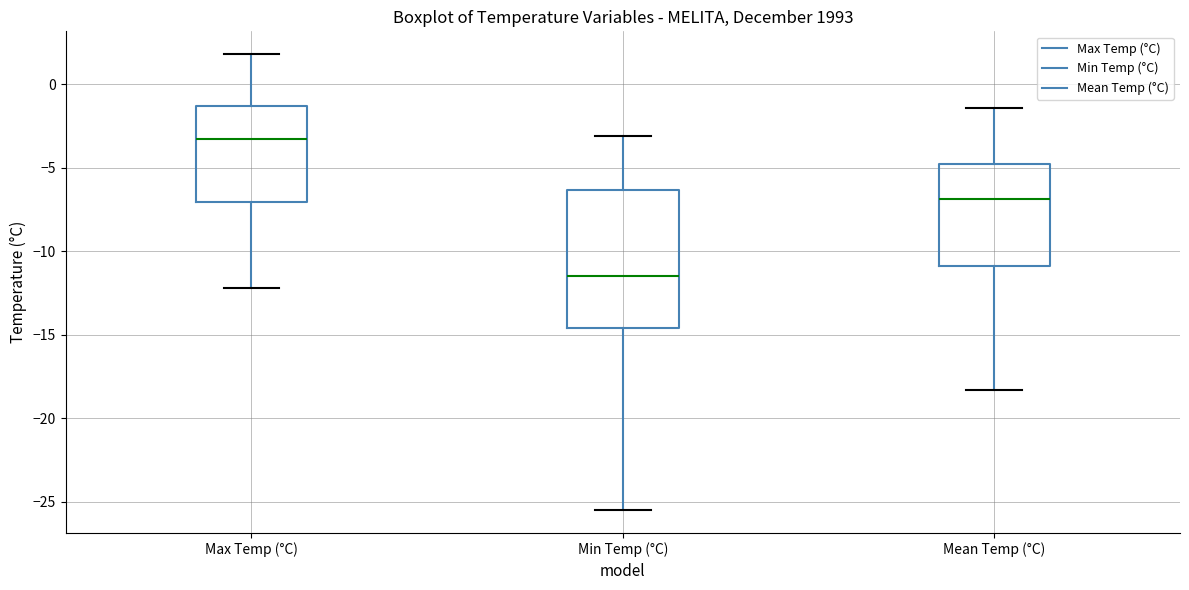

Reading left to right, transcribe this box plot: for each box, give where its median line is, the range the box spans, and where its two whiskers end, as read against the y-axis. The values are not printed on the chart, so give them approximately, as read against the axis.

Max Temp (°C): median -3.5, box -7.0 to -1.5, whiskers -12.0 to 2.0
Min Temp (°C): median -11.5, box -14.5 to -6.5, whiskers -25.5 to -3.0
Mean Temp (°C): median -7.0, box -11.0 to -4.5, whiskers -18.5 to -1.5